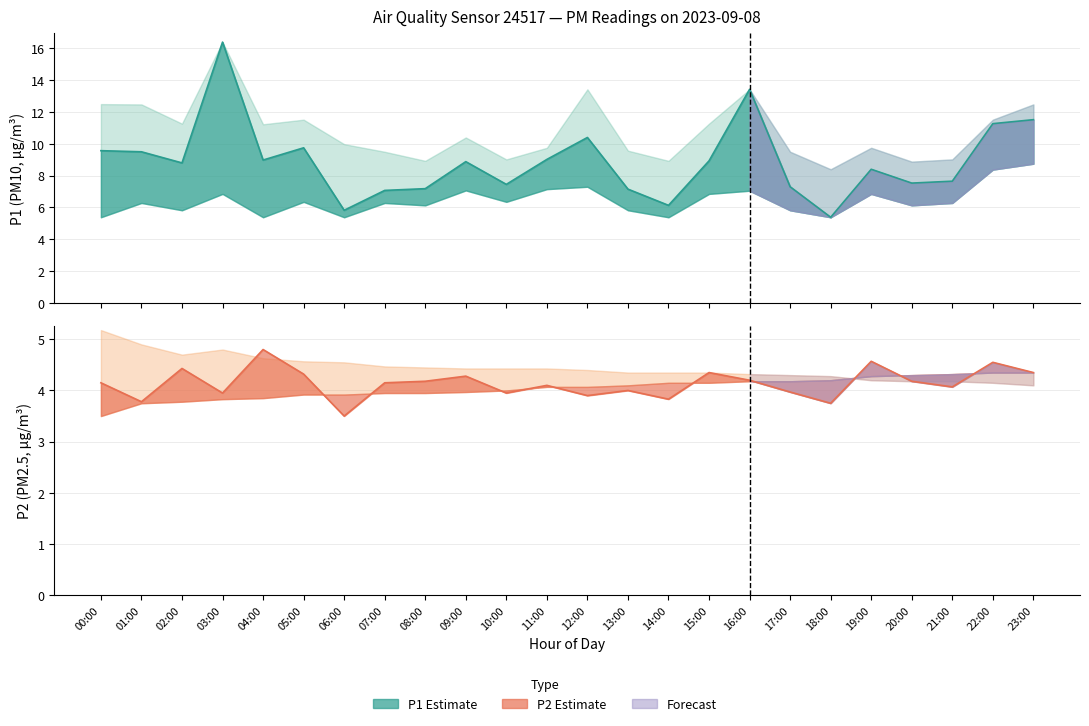

What is the smallest value displayed?

3.5